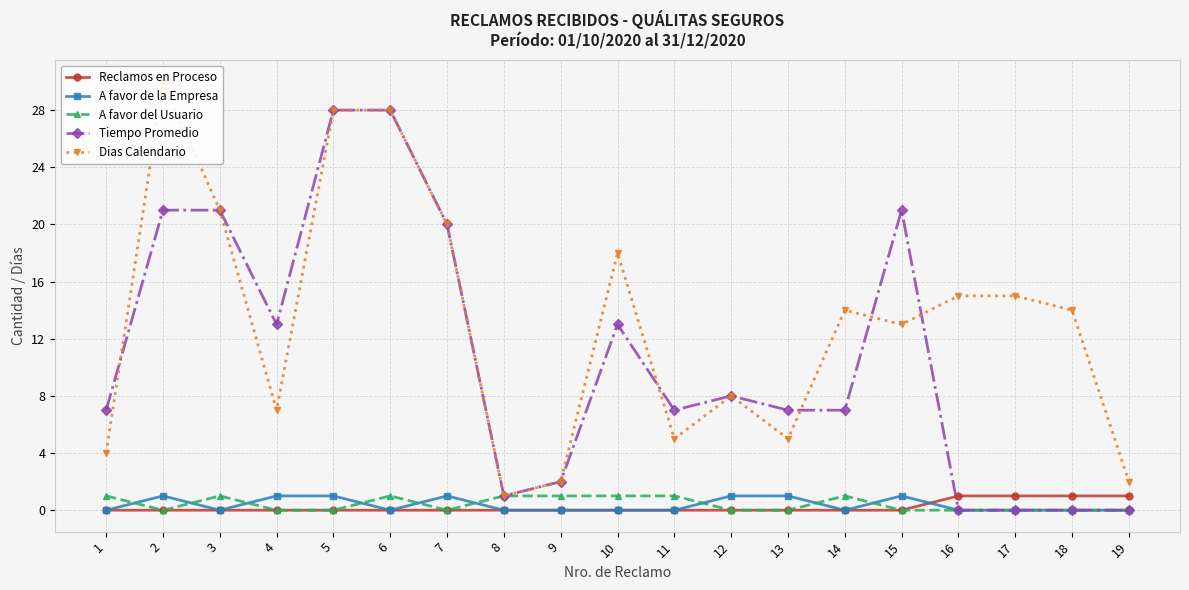

How many series are shown in this chart?

5